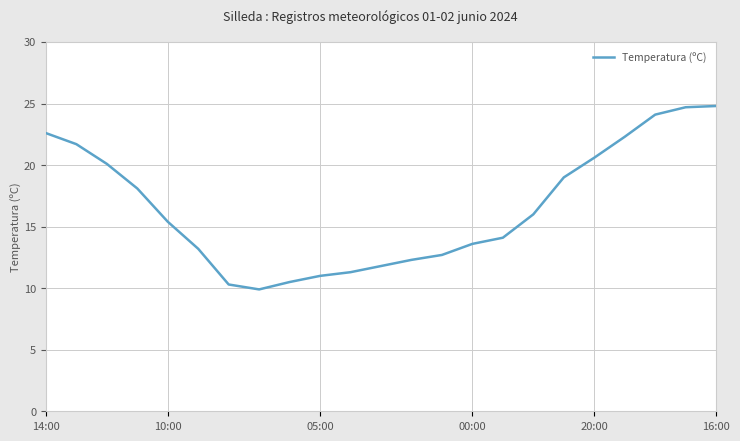

What is the minimum value shown in the chart?

9.9